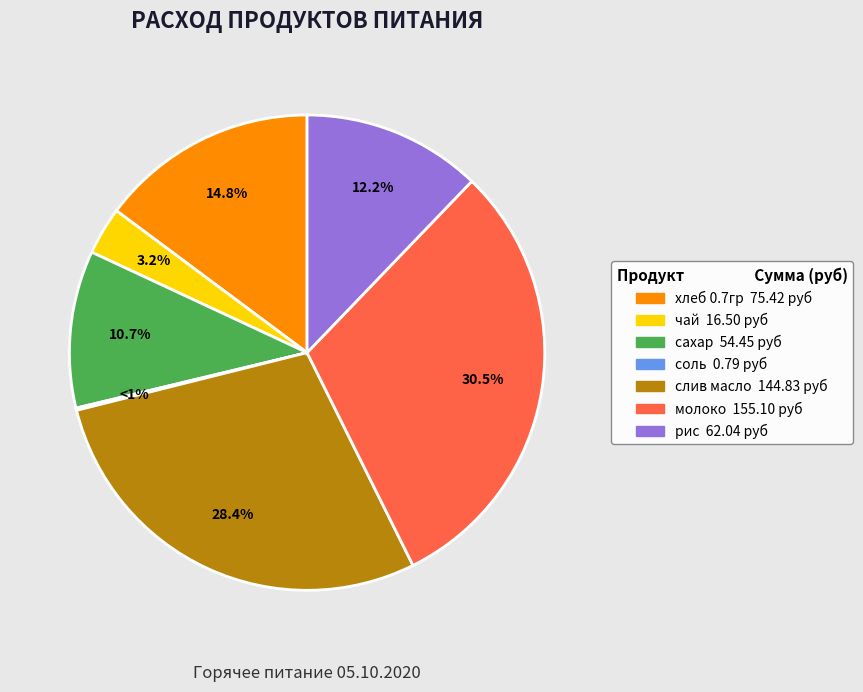

Is there any slice that represents more than half of the pie?

No